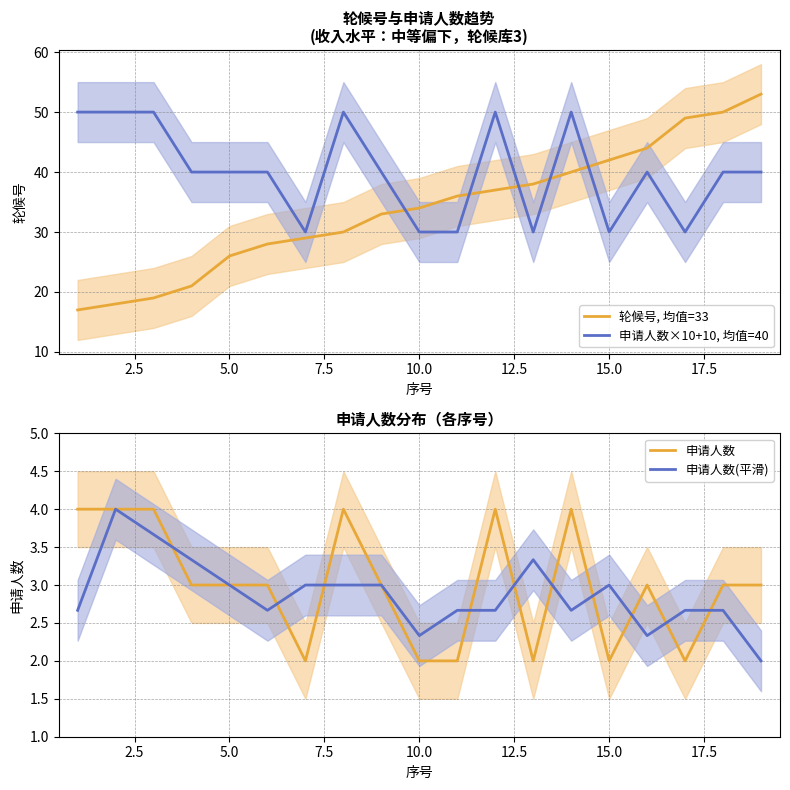

True or false: 申请人数×10+10, 均值=40 has more than 1 interior local peaks.

True